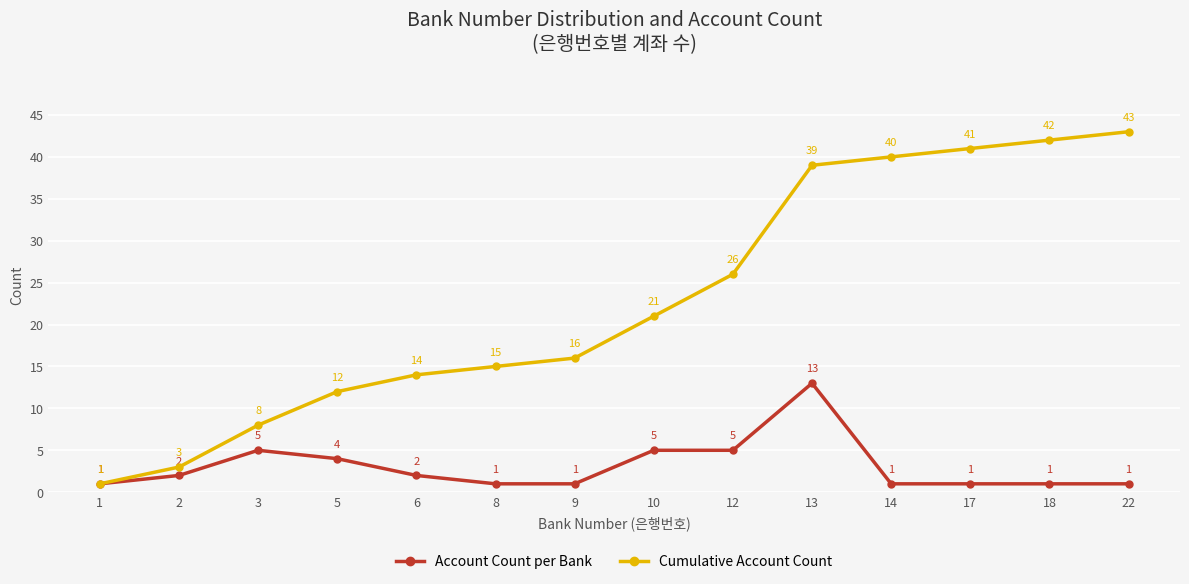

Reading left to right, what are all the values shown in this chart?

Account Count per Bank: 1	2	5	4	2	1	1	5	5	13	1	1	1	1
Cumulative Account Count: 1	3	8	12	14	15	16	21	26	39	40	41	42	43